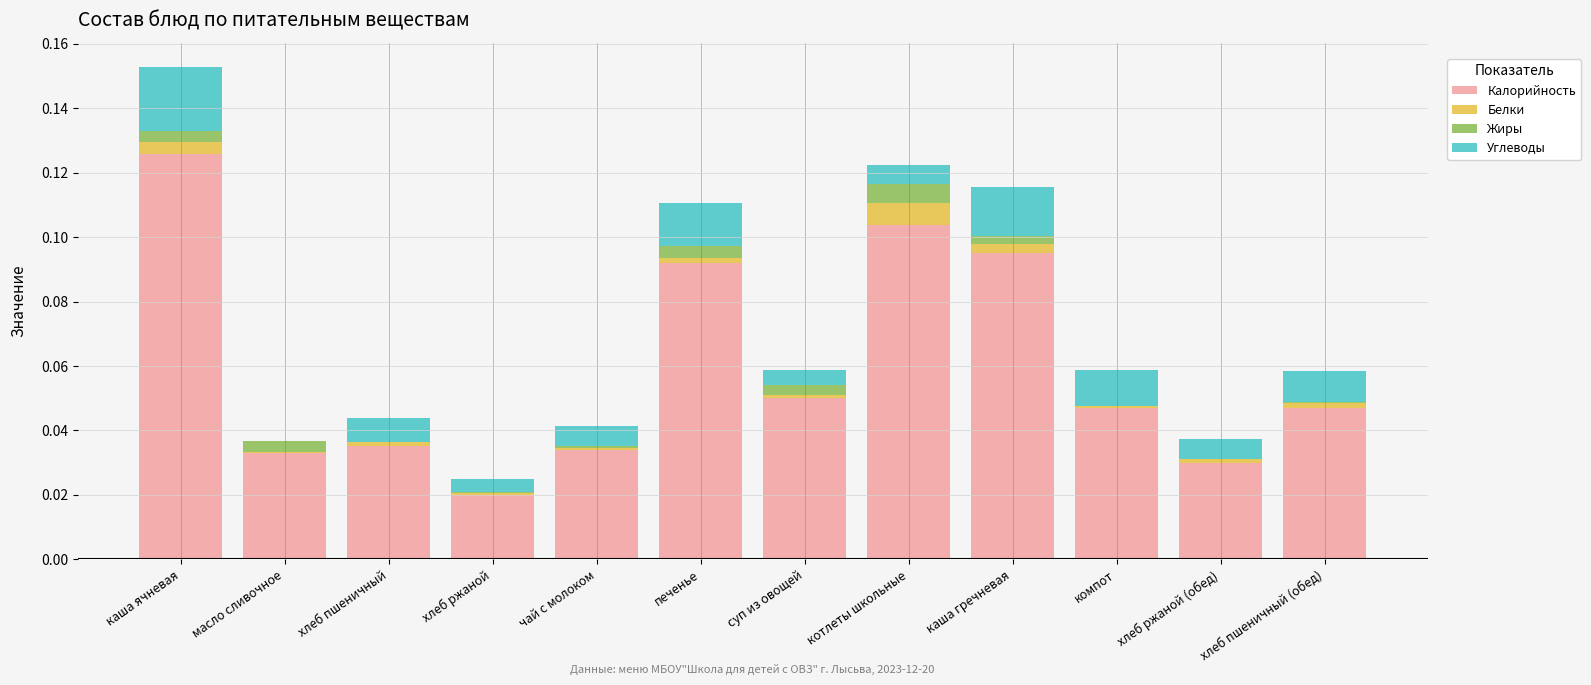

The value of Калорийность at масло сливочное is 0.0. True or false?

True